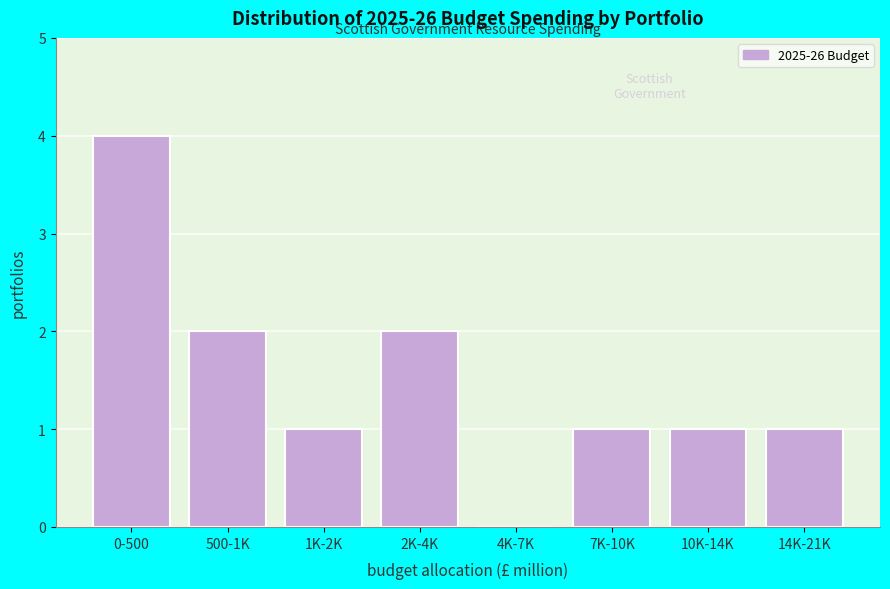

Reading left to right, what are all the values shown in this chart?

0-500=4	500-1K=2	1K-2K=1	2K-4K=2	4K-7K=0	7K-10K=1	10K-14K=1	14K-21K=1